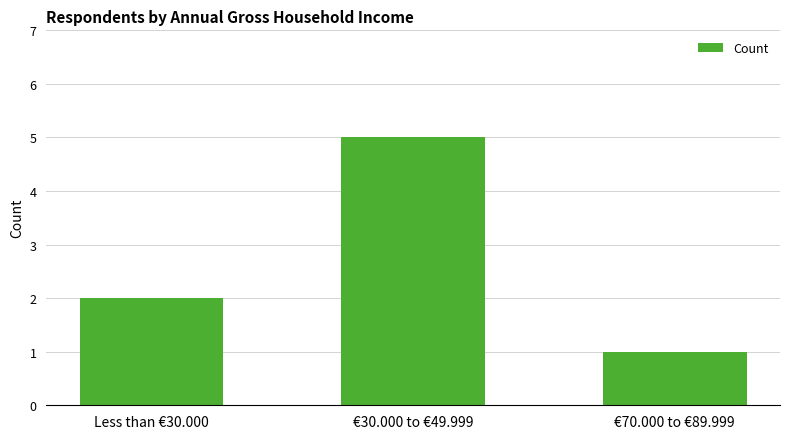

What is the change in value from Less than €30.000 to €70.000 to €89.999?

-1